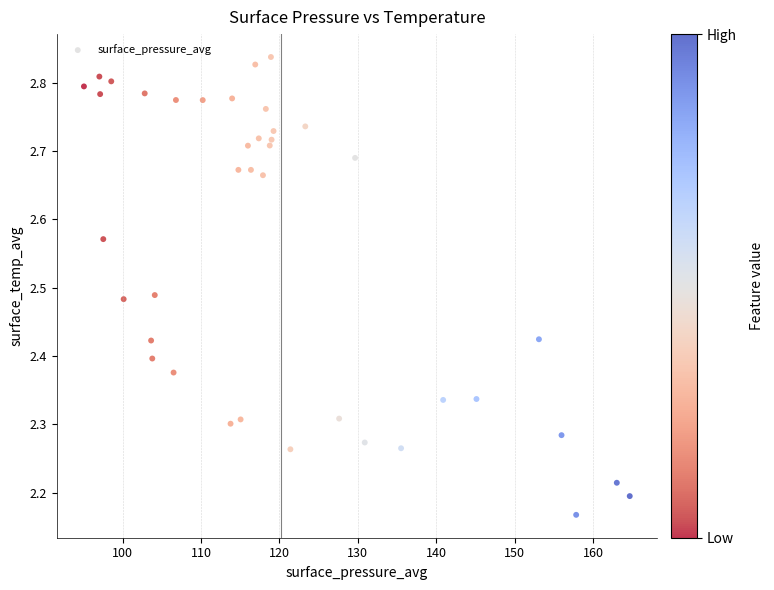

What is the range of X values (max minus min)?

69.6